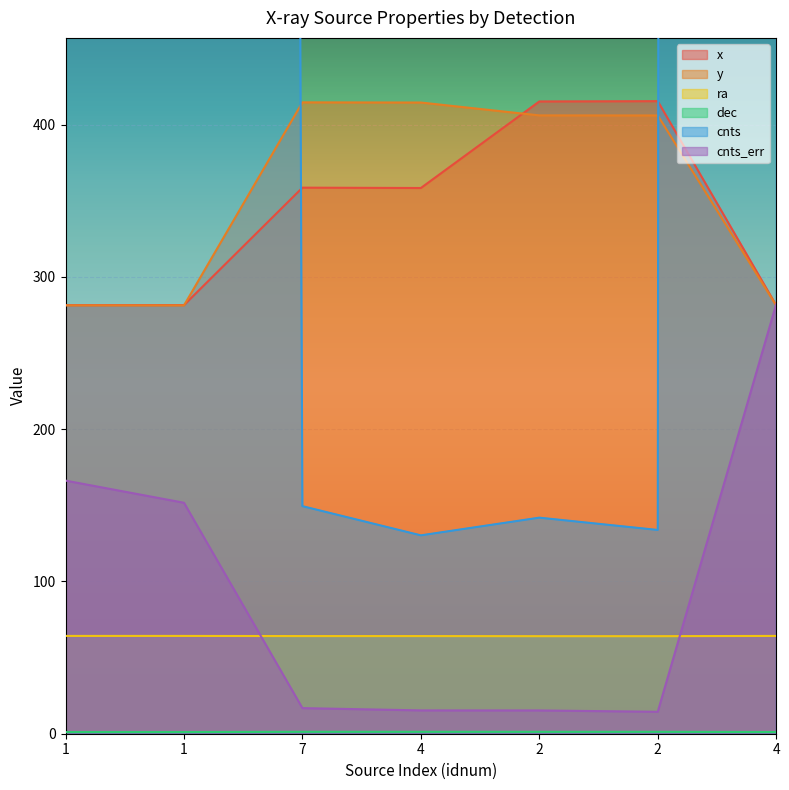

What is the spread (max minus min) of values at 4?

413.2